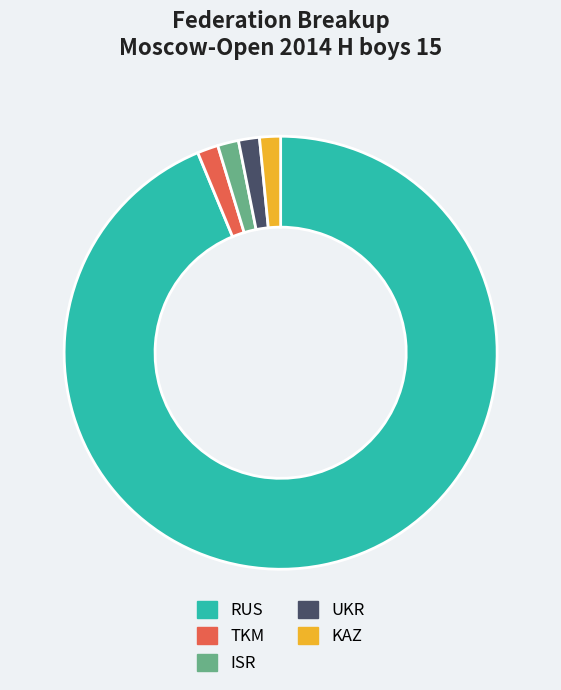

Which slice represents more than half of the pie?

RUS